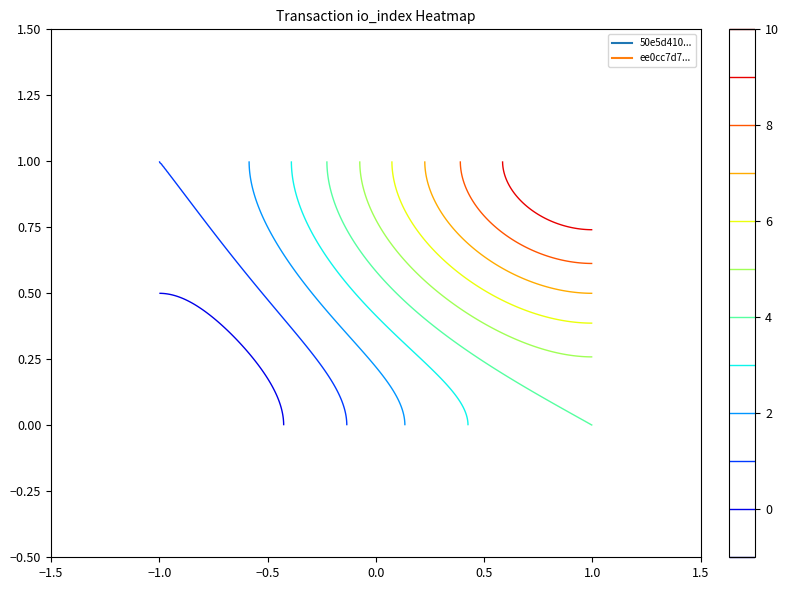

What is the difference between the 50e5d410ce42b00a53d2161e98eb31824da9b6c values at 1 and -1?

5